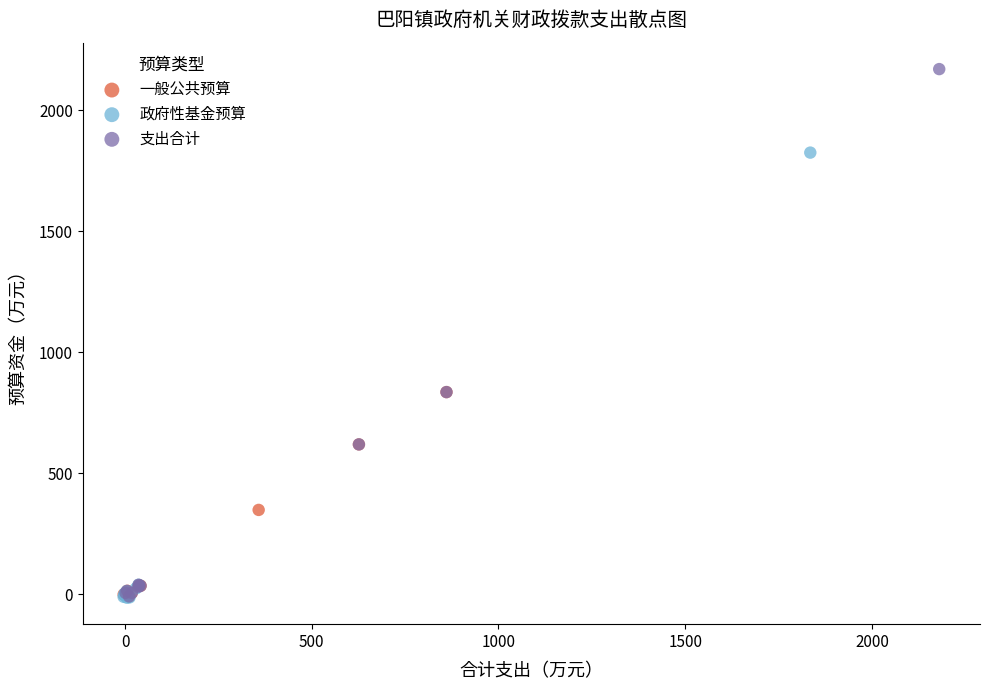

Which series contains the highest Y value?

支出合计